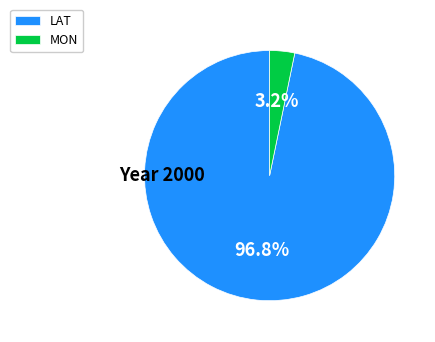

Count the number of slices in the pie.

2